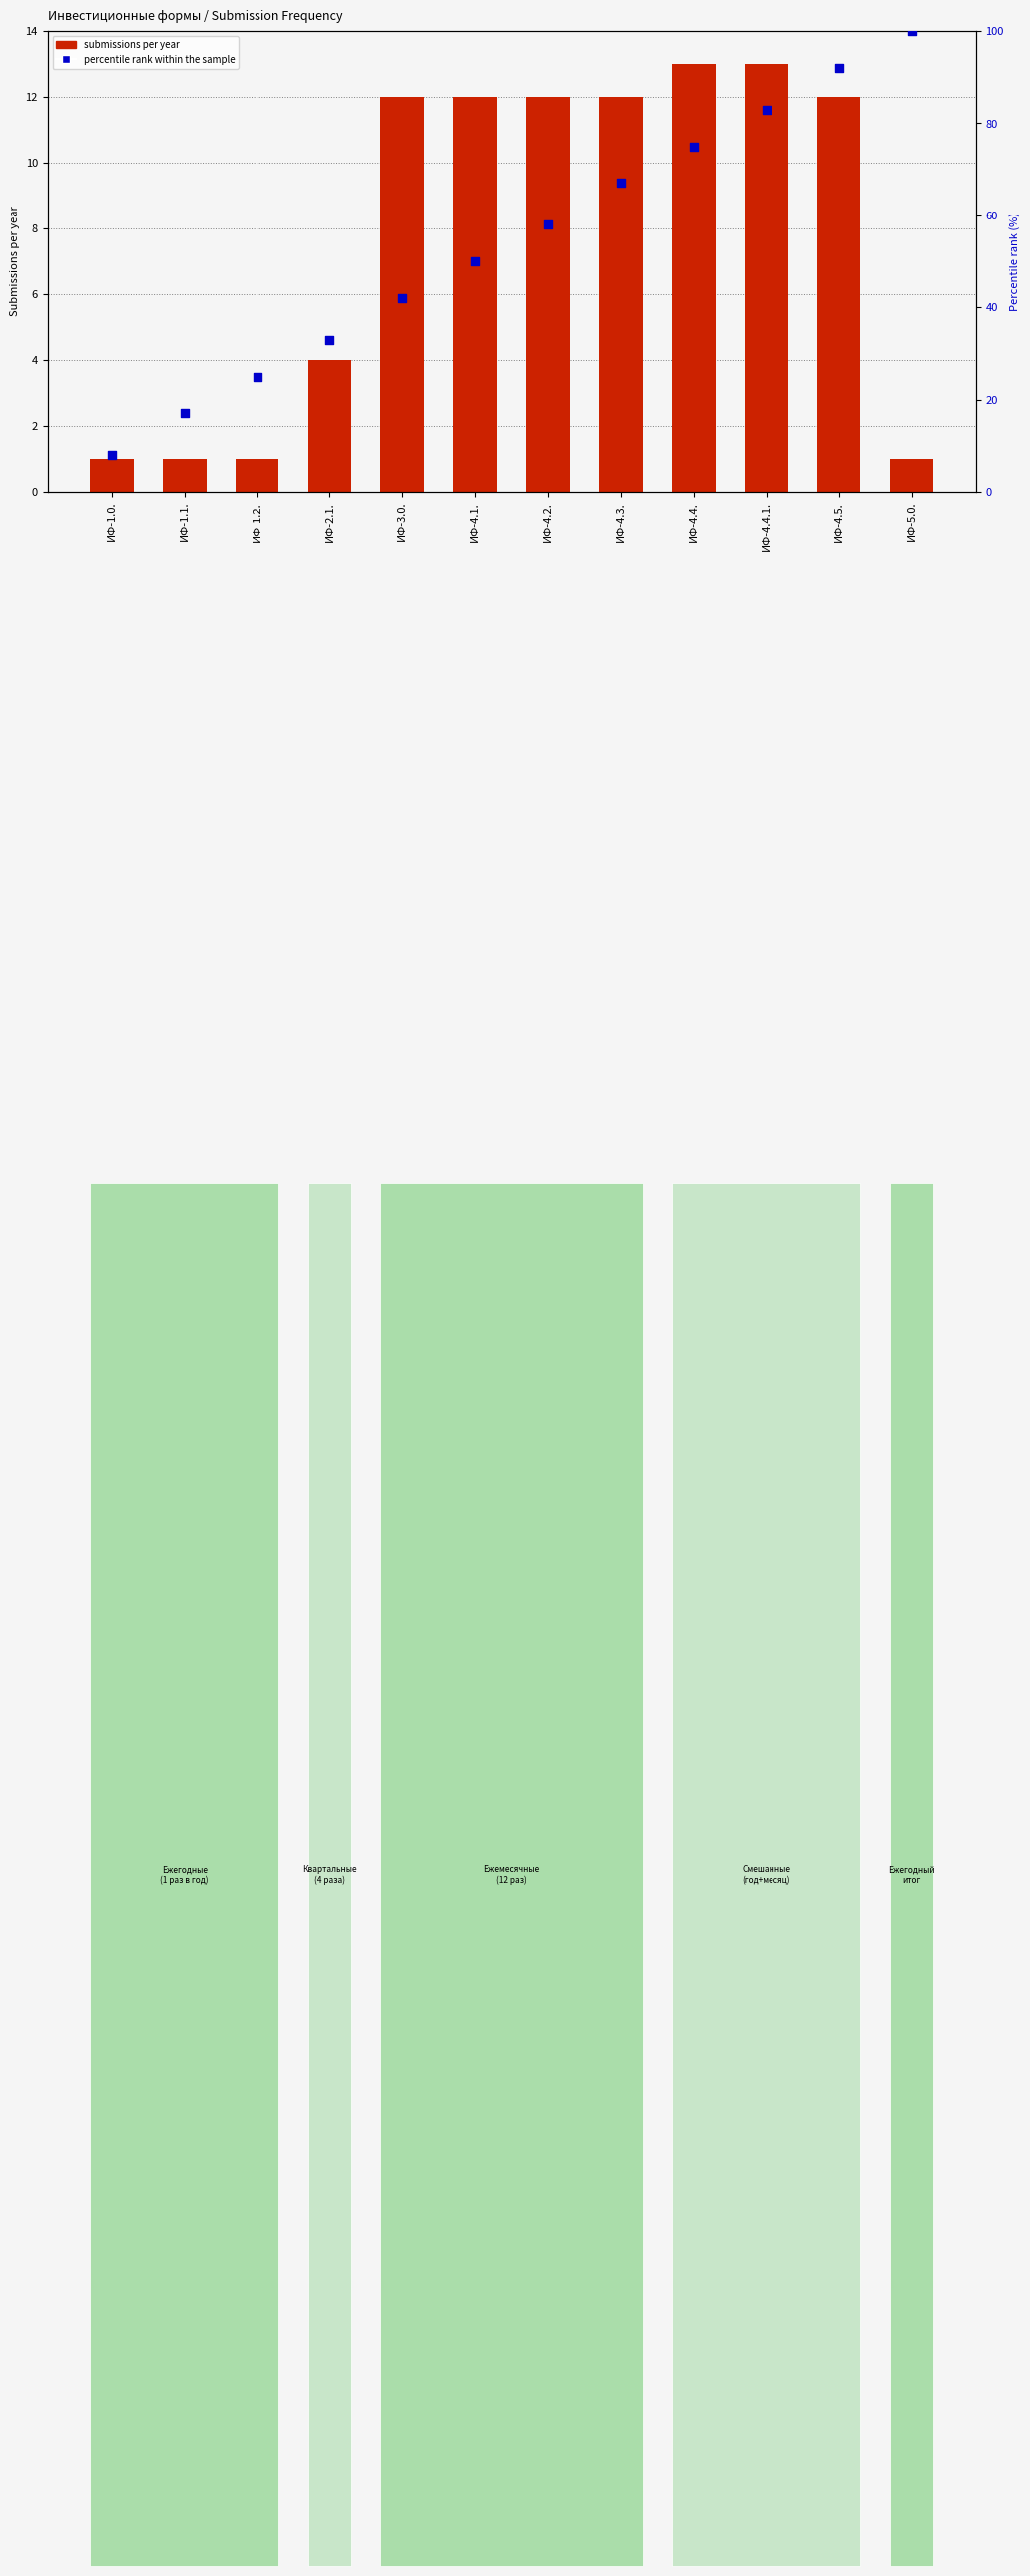

Which series has the widest spread of Y values?

percentile rank within the sample